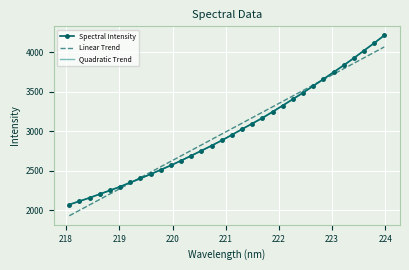

How many intersections are there between Spectral Intensity and Linear Trend?

2